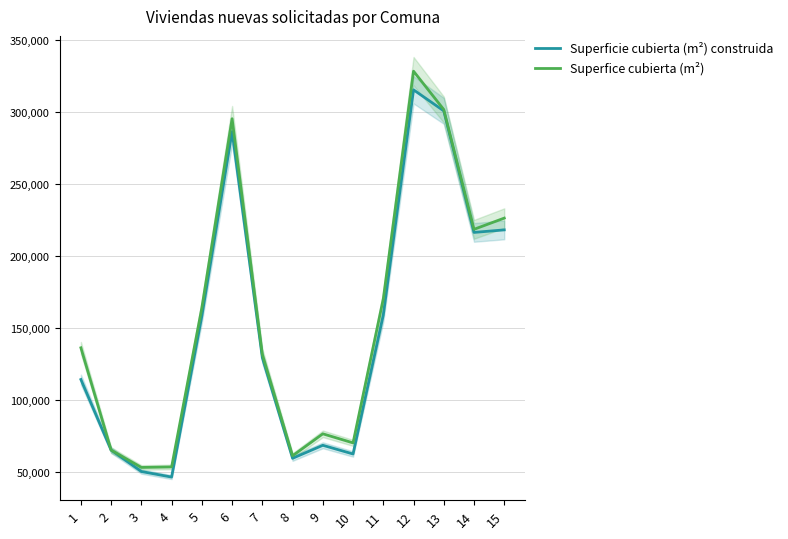

What are all the series names shown in the legend?

Superficie cubierta (m²) construida, Superfice cubierta (m²)